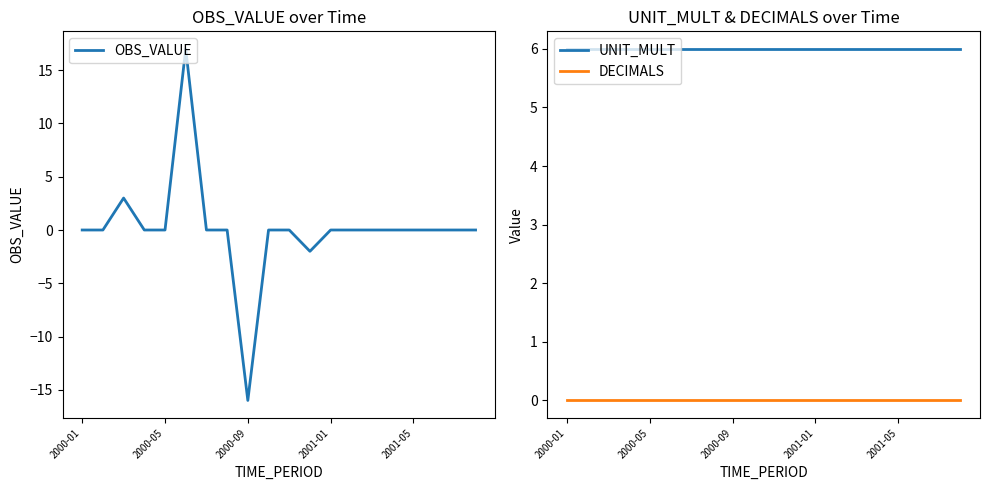

How many lines are shown in the chart?

3